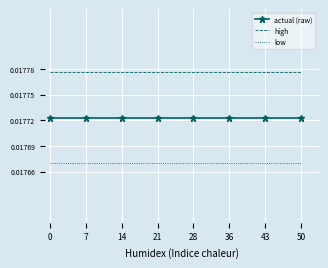

Is the value of high at 0 greater than the value of low at 14?

Yes